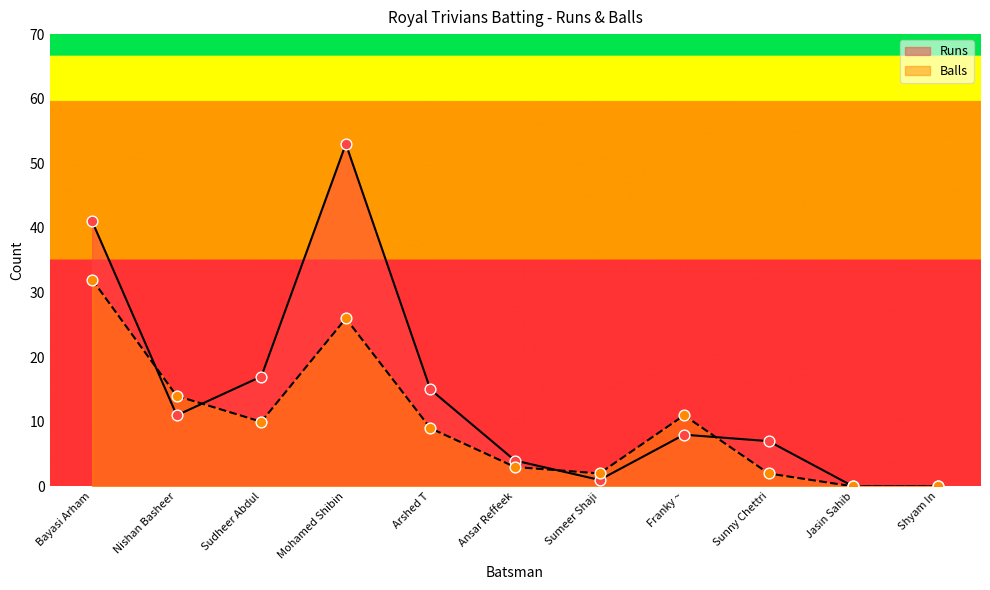

Which series reaches the minimum Y coordinate?

Runs